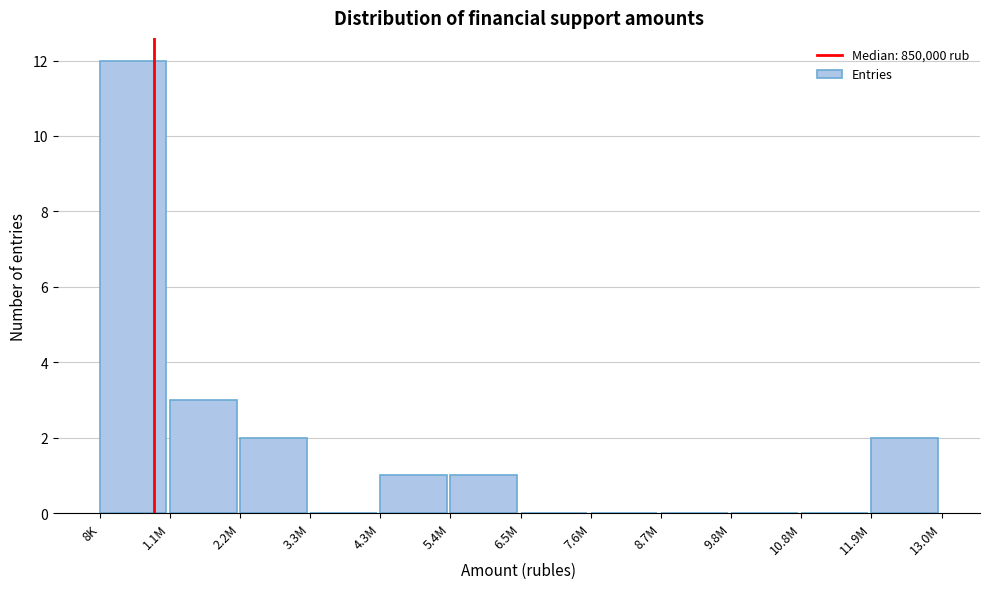

Reading left to right, what are all the values shown in this chart?

8K=12	1.1M=3	2.2M=2	3.3M=0	4.3M=1	5.4M=1	6.5M=0	7.6M=0	8.7M=0	9.8M=0	10.8M=0	11.9M=2